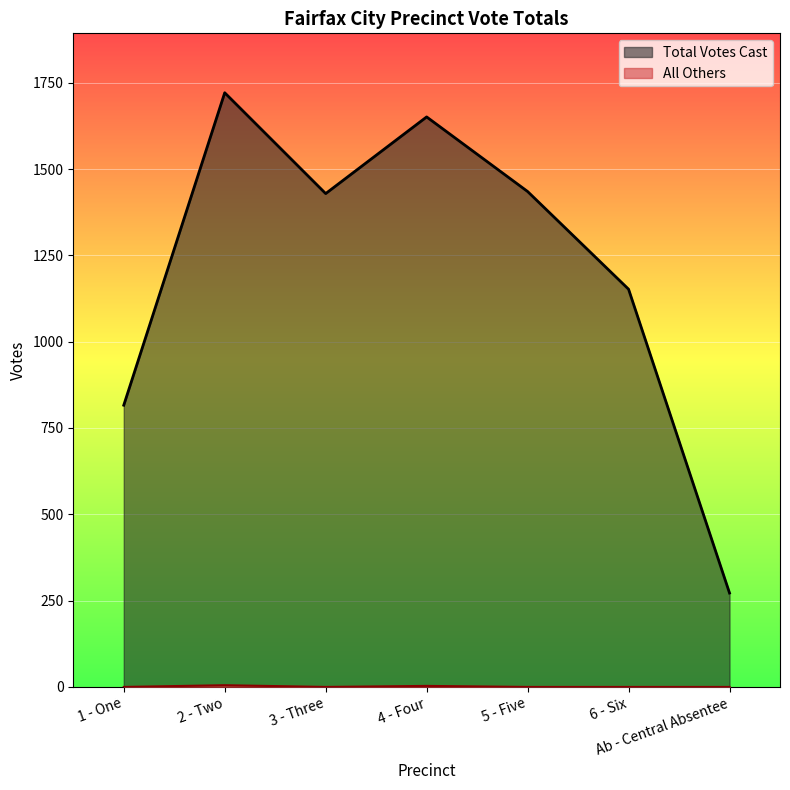

Which series has the widest spread of values?

Total Votes Cast